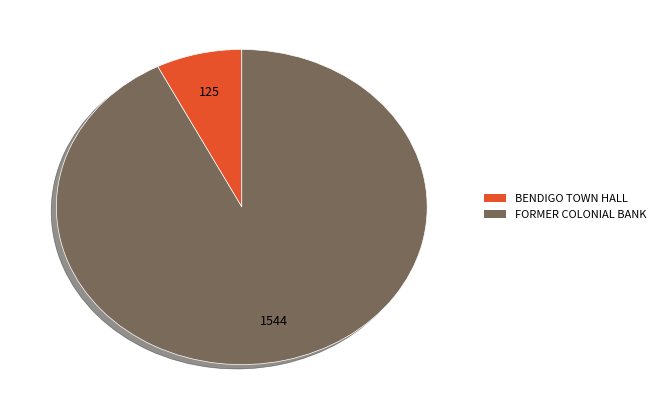

Between FORMER COLONIAL BANK and BENDIGO TOWN HALL, which is larger?

FORMER COLONIAL BANK